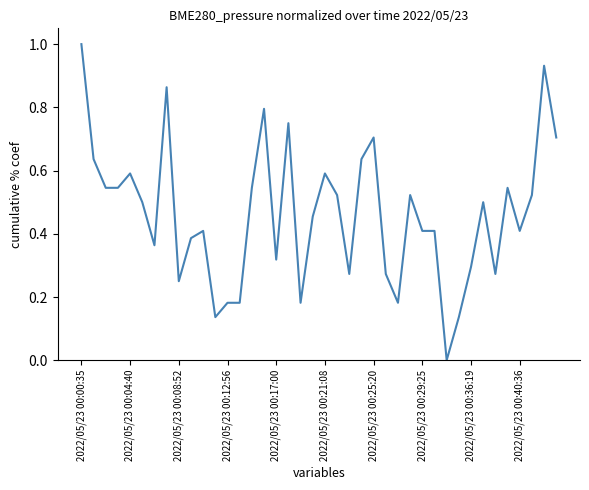

What is the maximum value shown in the chart?

1.0